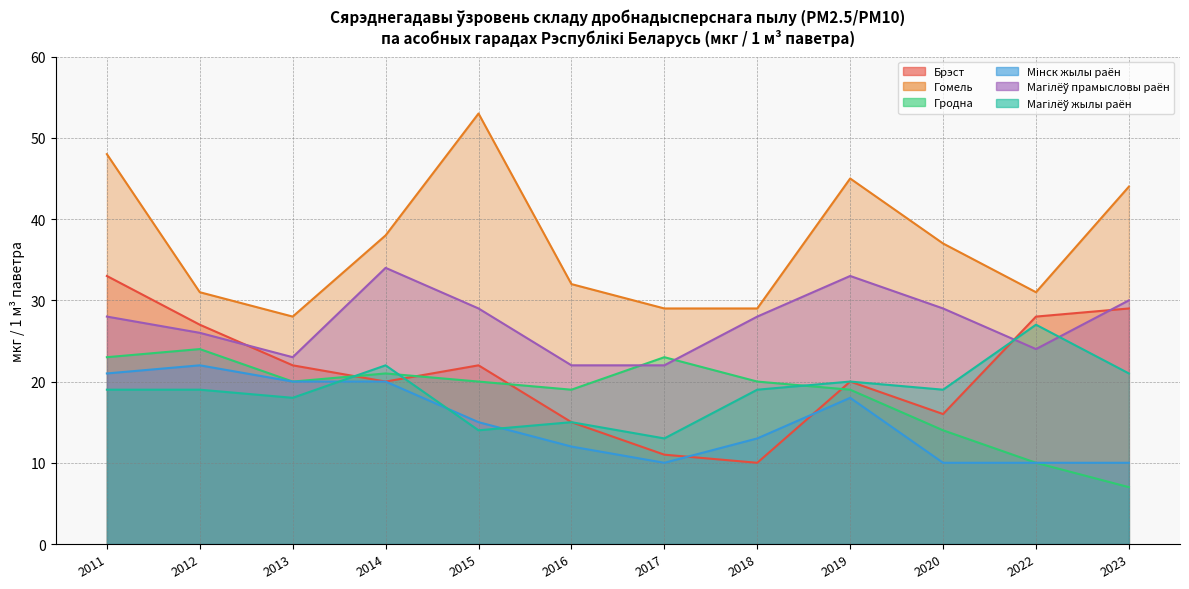

Is it true that Брэст equals 20 at 2019?

True